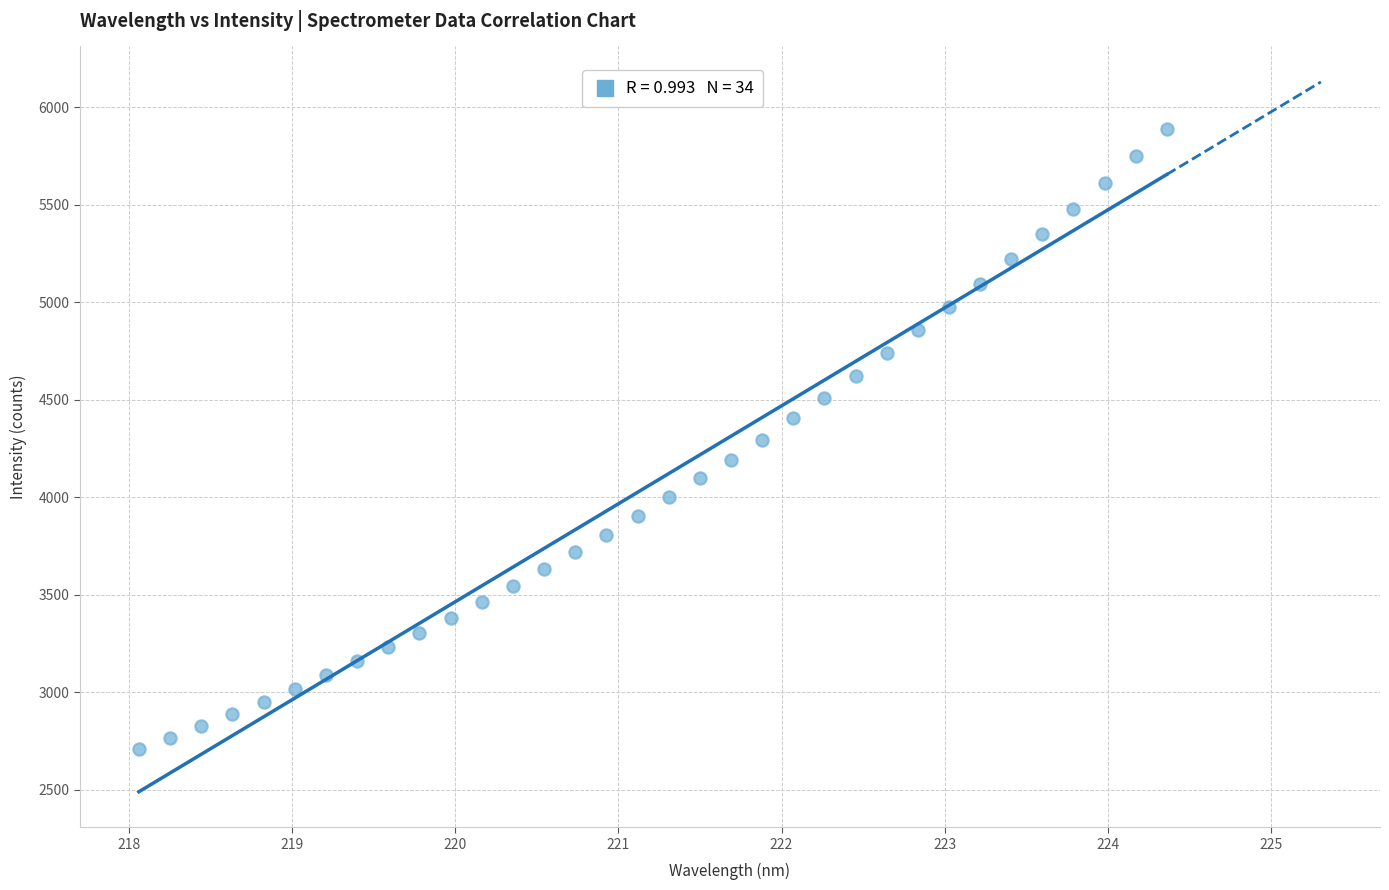

What is the range of X values (max minus min)?

6.3